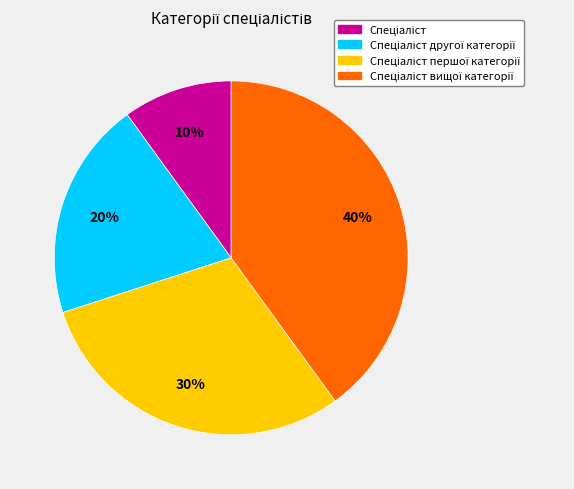

To the nearest percent, what is the difference between the largest and smallest slice percentages?

30%